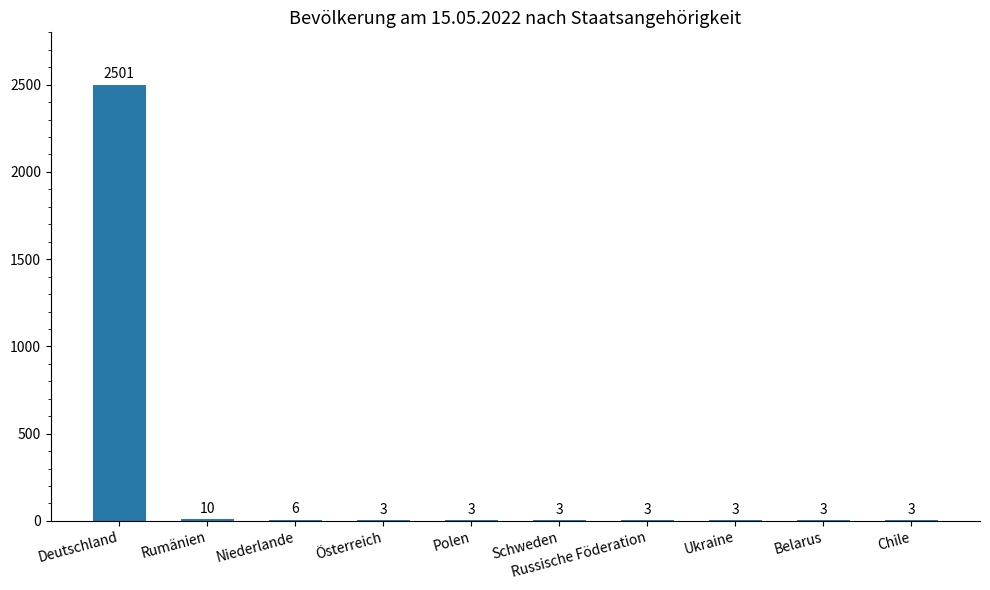

What is the sum of the values at Ukraine and Russische Föderation?

6